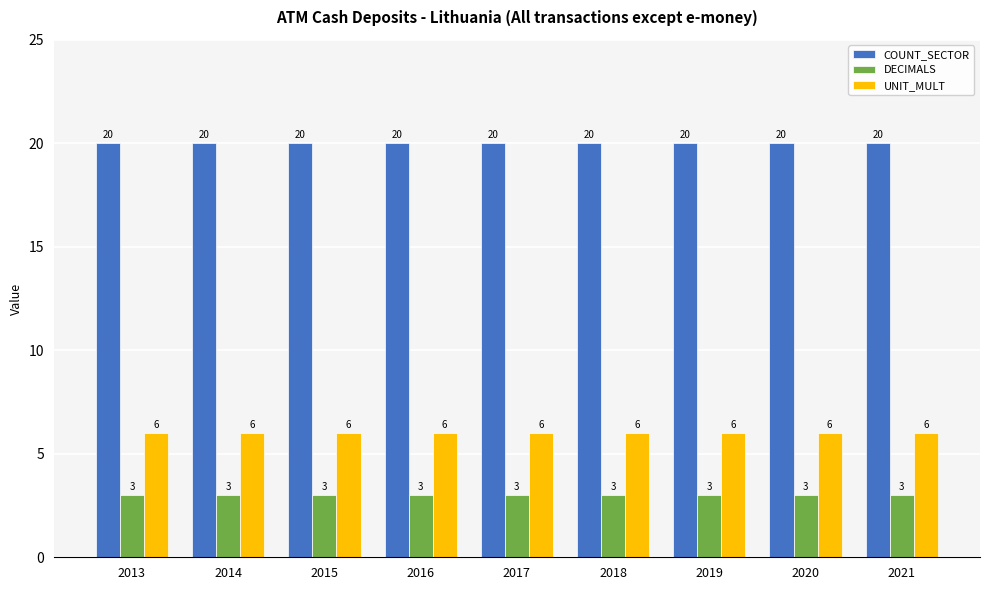

What is the total value across all series at 2020?

29